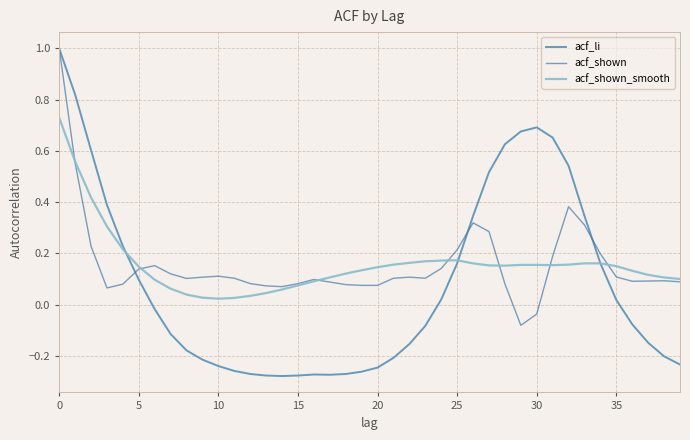

How many positive values does the acf_li series have?

18